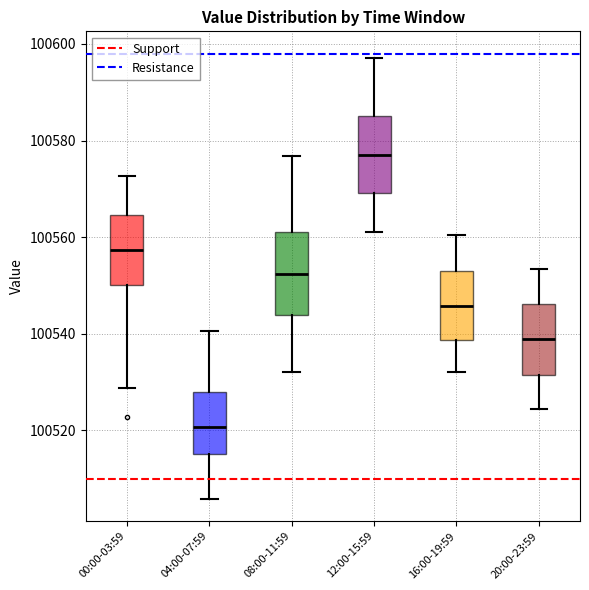

Which box's median line is the lowest?

04:00-07:59